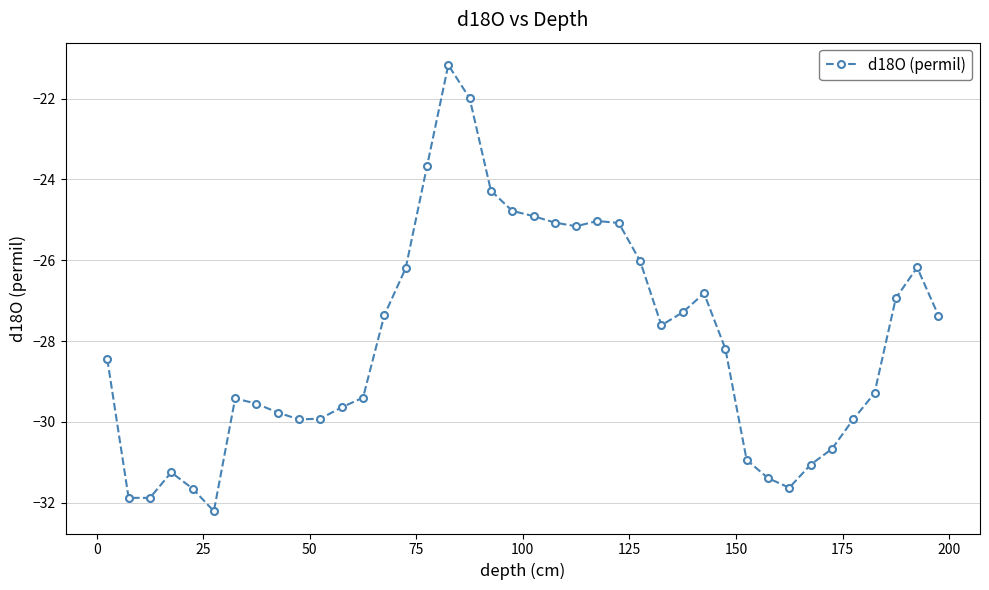

What is the difference between the second highest and minimum values?

10.2